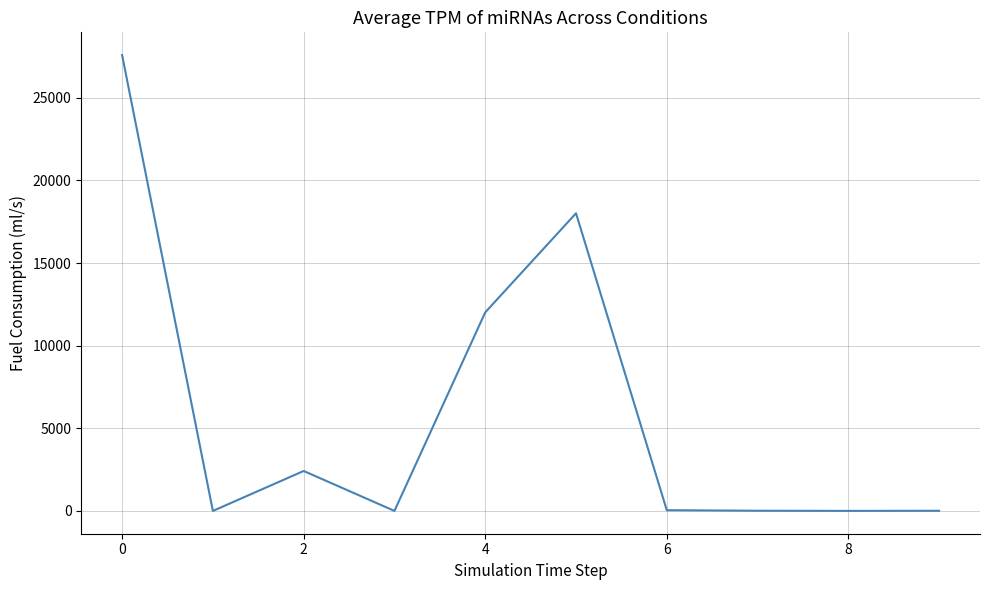

What is the difference between the maximum and minimum values?

27576.2